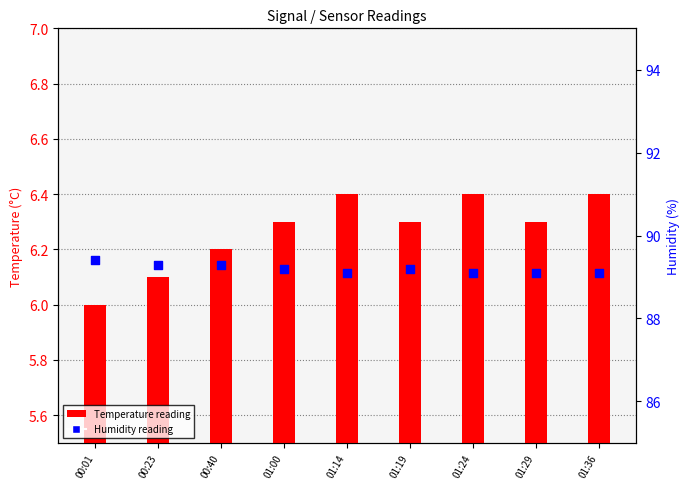

At which category is the sum across all series the highest?

00:40